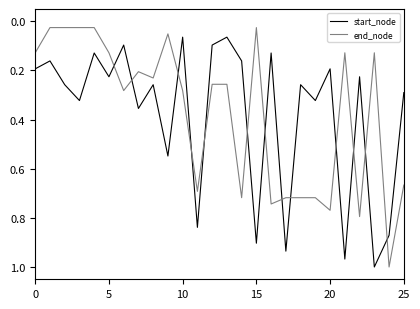

After their last crossing, which series has the higher values: end_node or start_node?

end_node